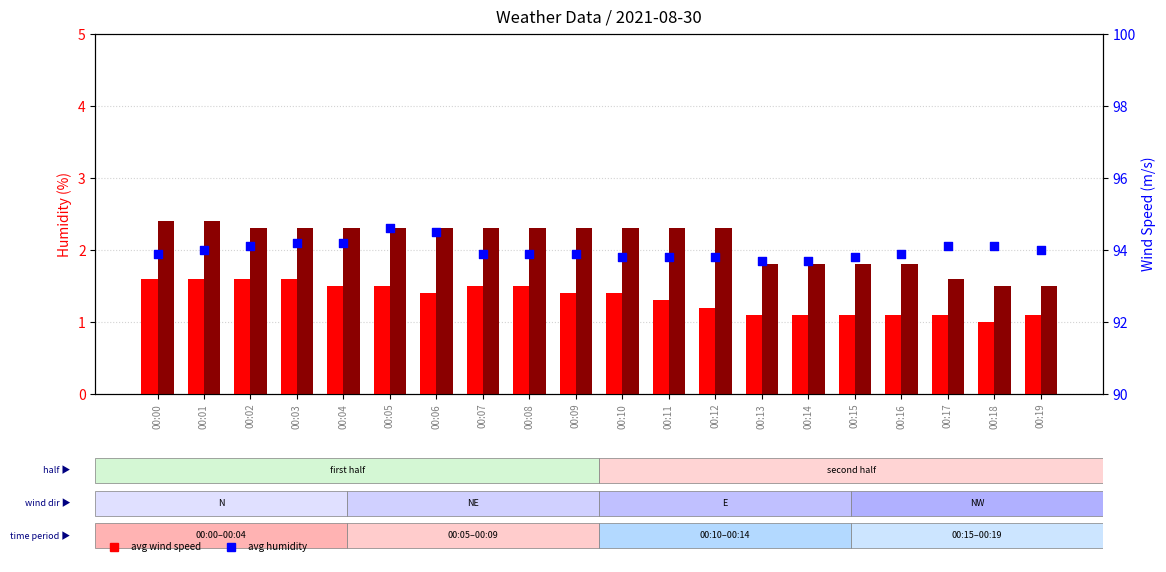

What is the total value across all series at 00:09?

97.6